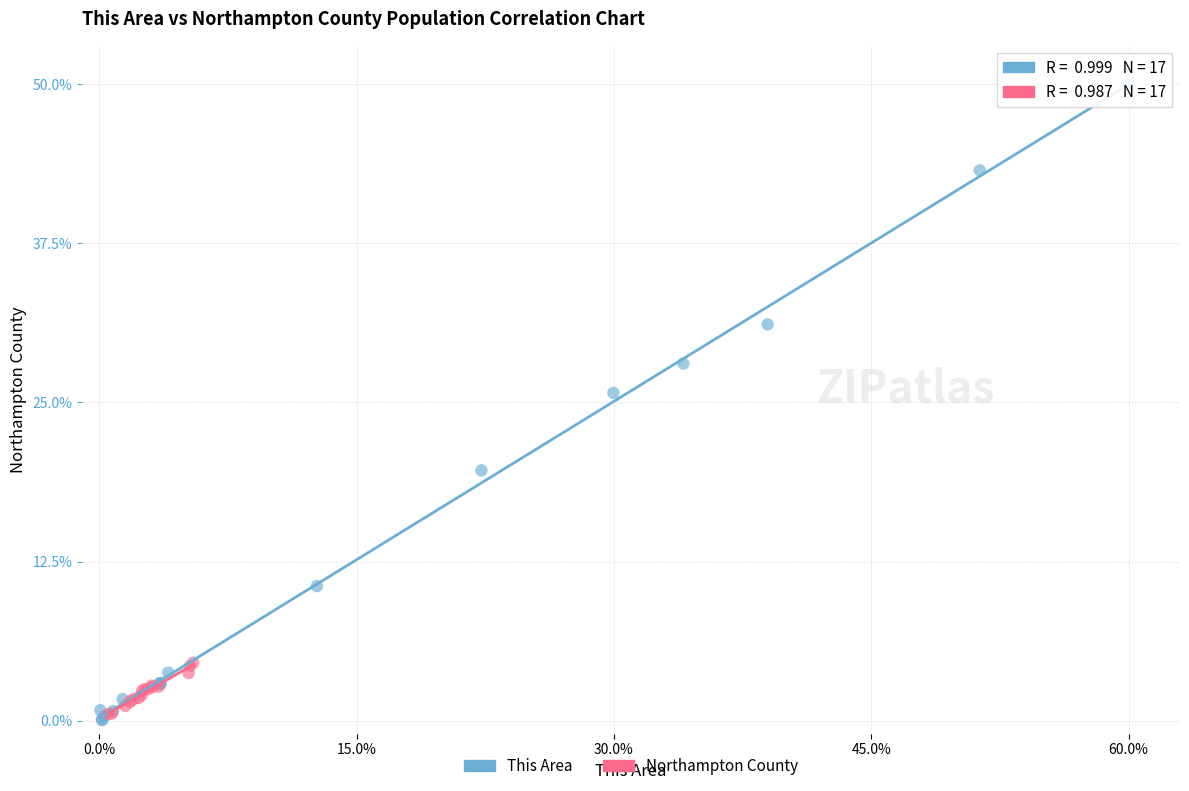

Which series has the widest spread of Y values?

This Area